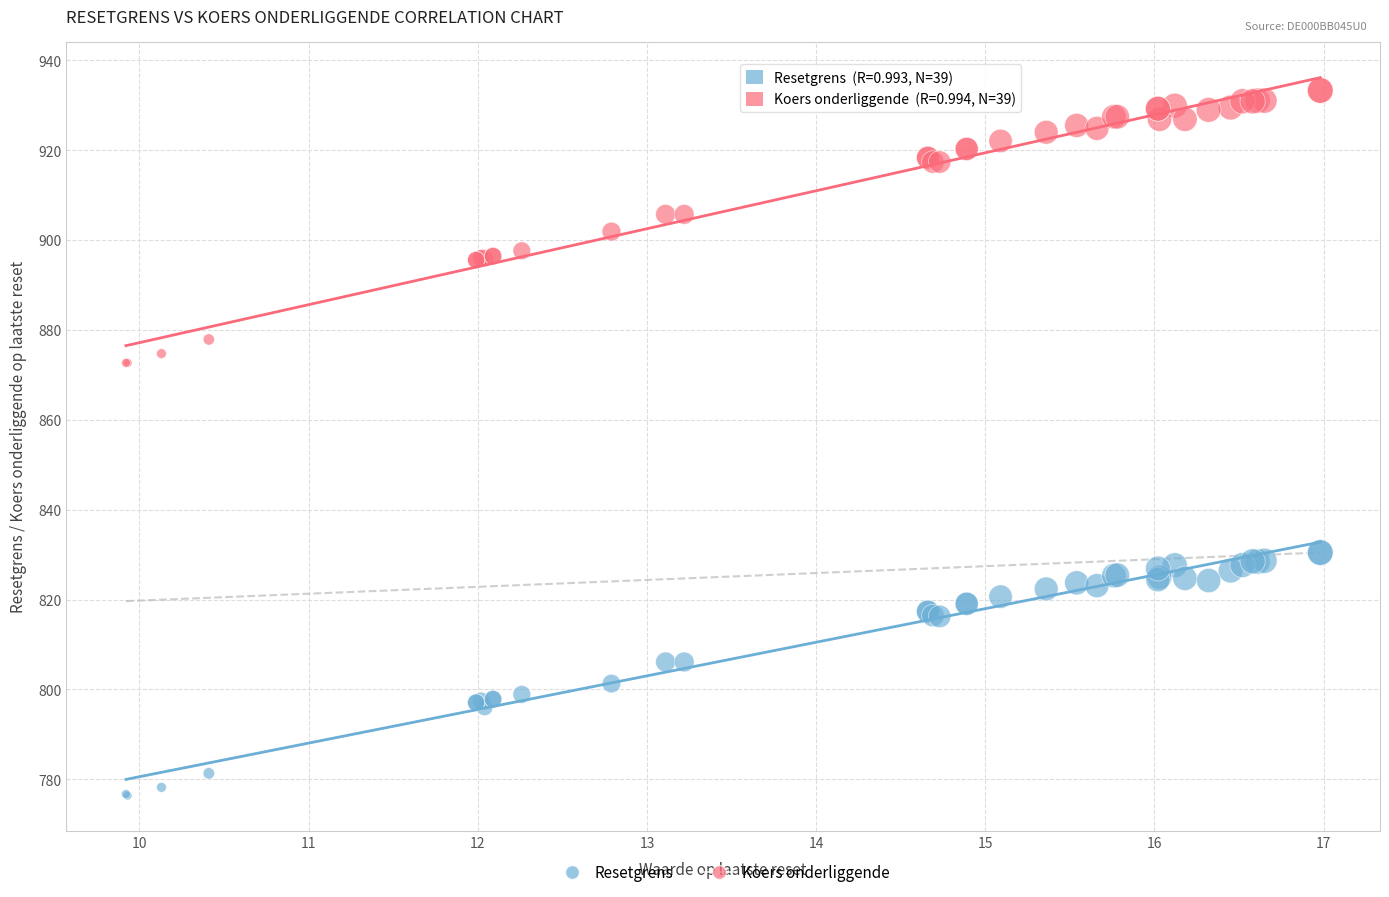

What is the X range (max minus min) for the scatter plot?

7.1